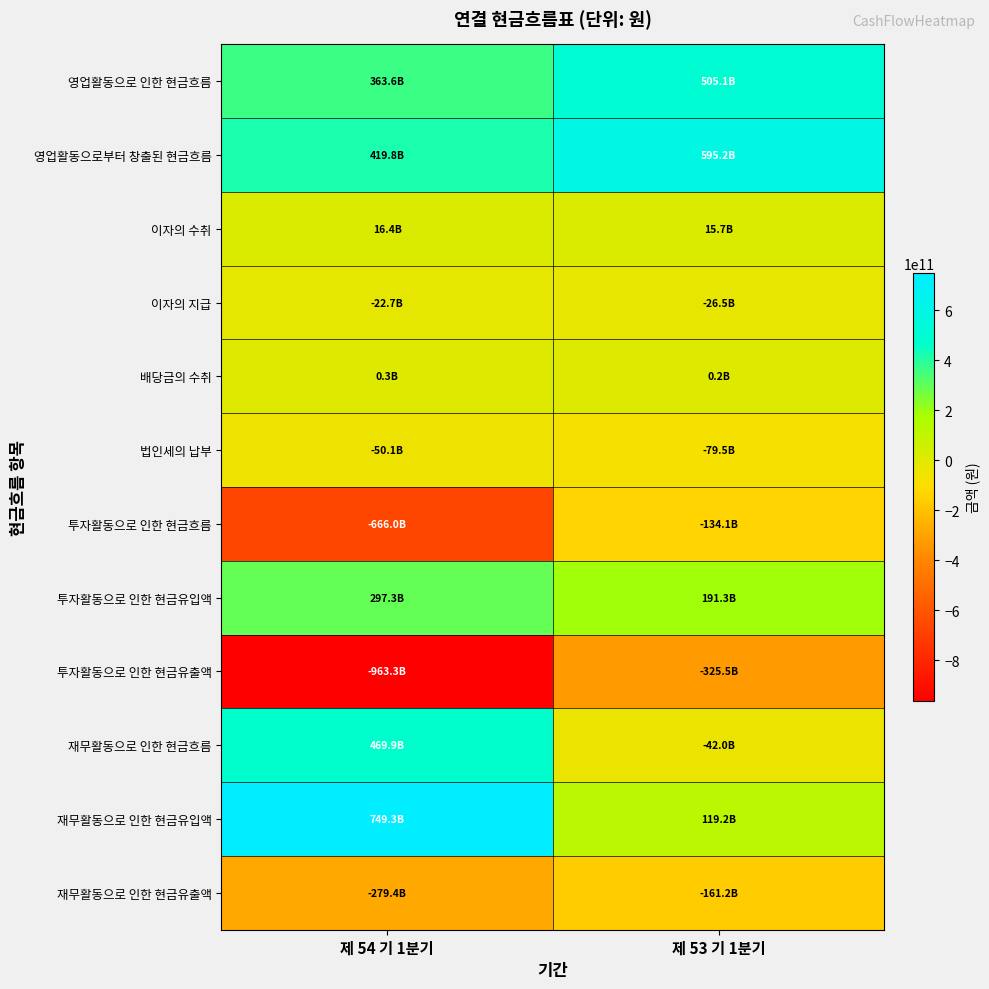

Between 제 54 기 1분기 and 제 53 기 1분기, which series saw the biggest shift?

투자활동으로 인한 현금유출액